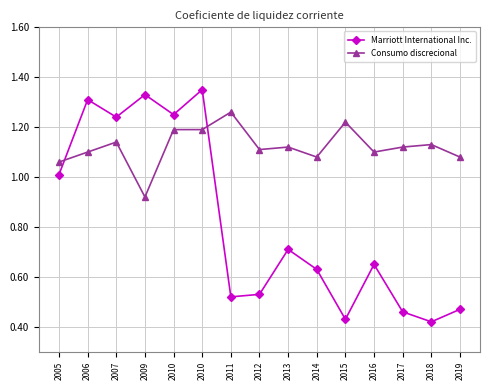

What is the minimum value shown in the chart?

0.4